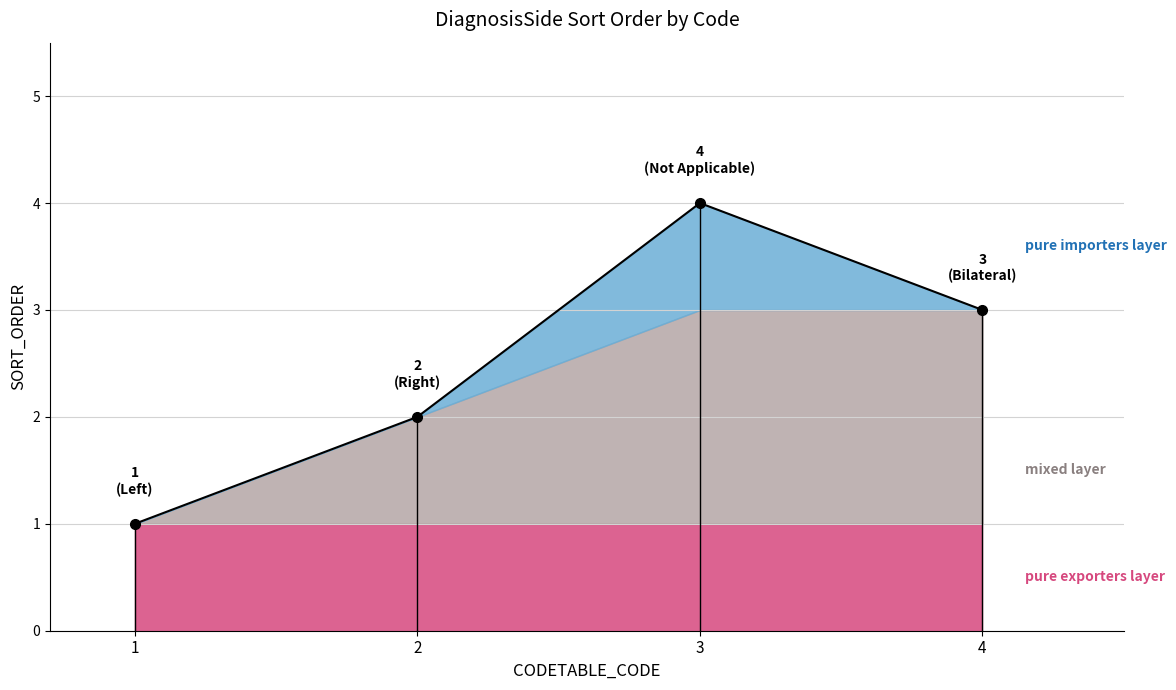

Rank the categories by value from lowest to highest.

1, 2, 4, 3